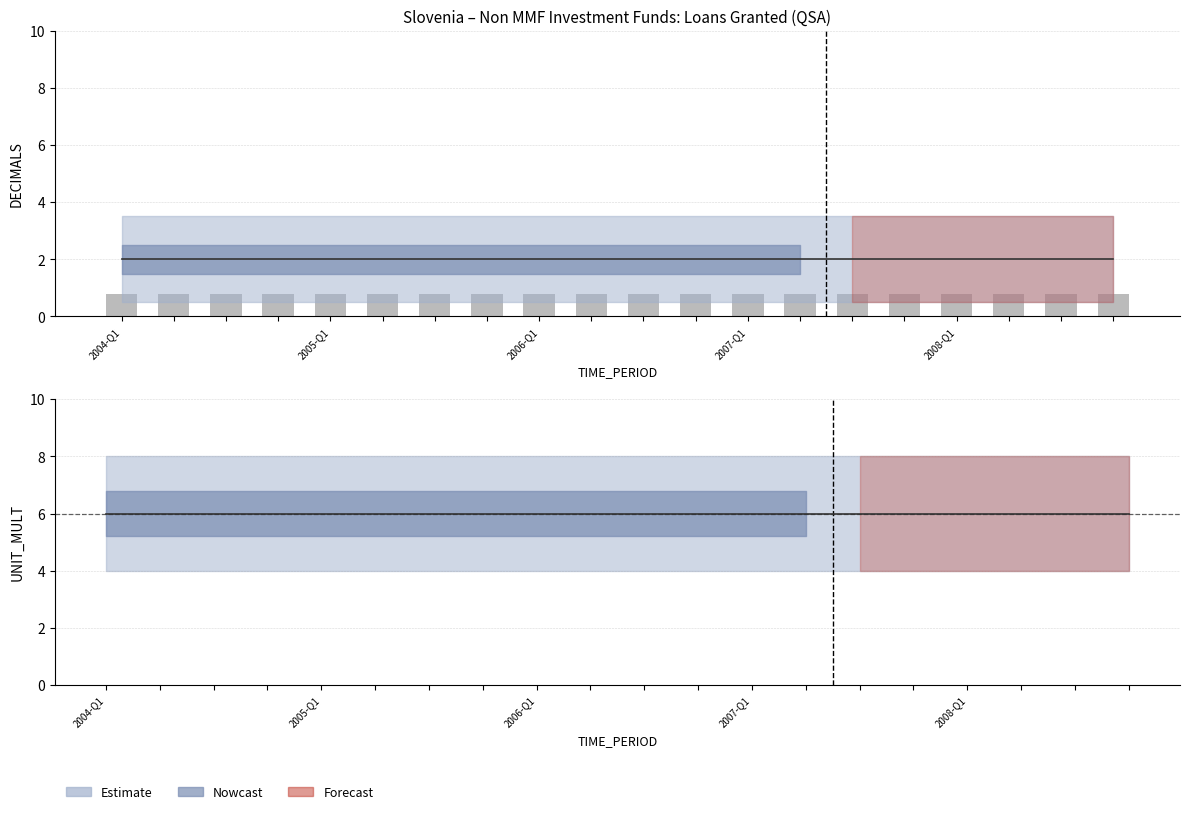

Reading left to right, transcribe all the data shown in this chart.

OBS_VALUE: 2004-Q1=0	2004-Q2=0	2004-Q3=0	2004-Q4=0	2005-Q1=0	2005-Q2=0	2005-Q3=0	2005-Q4=0	2006-Q1=0	2006-Q2=0	2006-Q3=0	2006-Q4=0	2007-Q1=0	2007-Q2=0	2007-Q3=0	2007-Q4=0	2008-Q1=0	2008-Q2=0	2008-Q3=0	2008-Q4=0
DECIMALS: 2004-Q1=2	2004-Q2=2	2004-Q3=2	2004-Q4=2	2005-Q1=2	2005-Q2=2	2005-Q3=2	2005-Q4=2	2006-Q1=2	2006-Q2=2	2006-Q3=2	2006-Q4=2	2007-Q1=2	2007-Q2=2	2007-Q3=2	2007-Q4=2	2008-Q1=2	2008-Q2=2	2008-Q3=2	2008-Q4=2
UNIT_MULT: 2004-Q1=6	2004-Q2=6	2004-Q3=6	2004-Q4=6	2005-Q1=6	2005-Q2=6	2005-Q3=6	2005-Q4=6	2006-Q1=6	2006-Q2=6	2006-Q3=6	2006-Q4=6	2007-Q1=6	2007-Q2=6	2007-Q3=6	2007-Q4=6	2008-Q1=6	2008-Q2=6	2008-Q3=6	2008-Q4=6